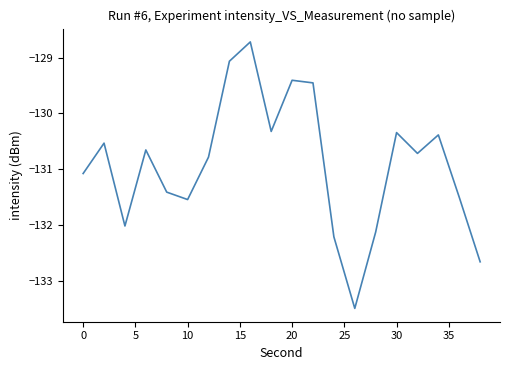

What is the smallest value displayed?

-133.5